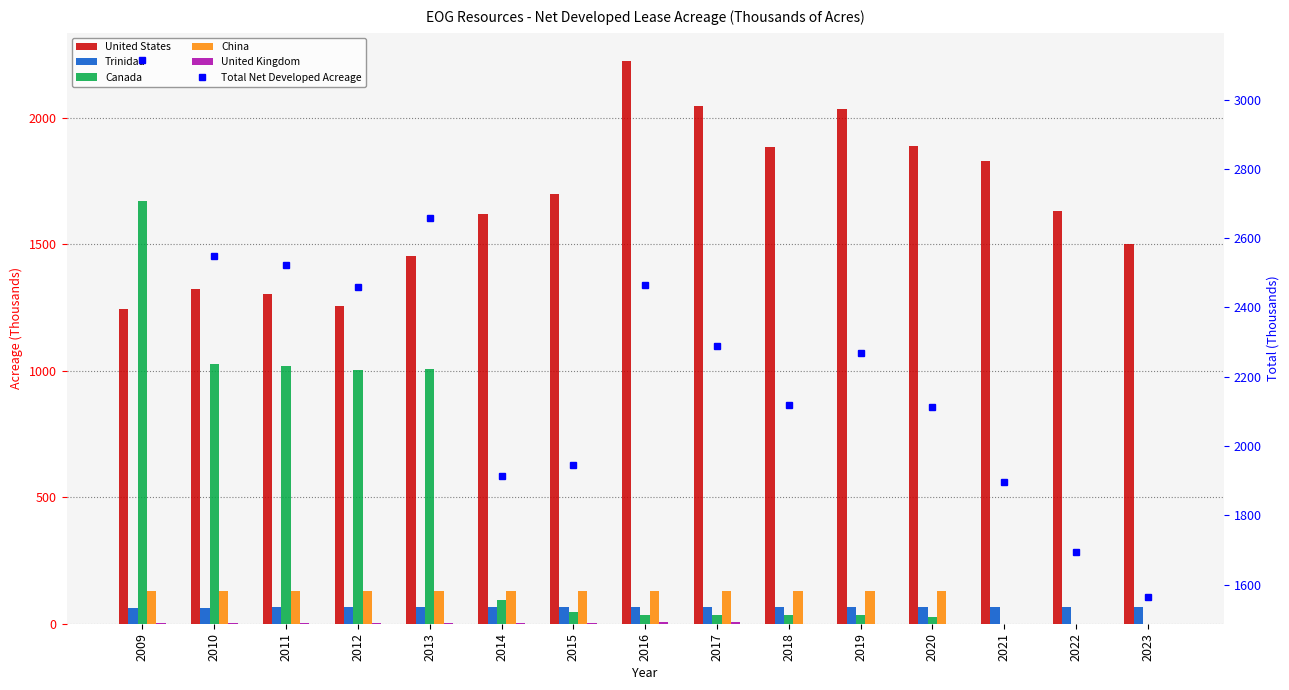

The value of Total Net Developed Acreage at 2013 is 2659. True or false?

True